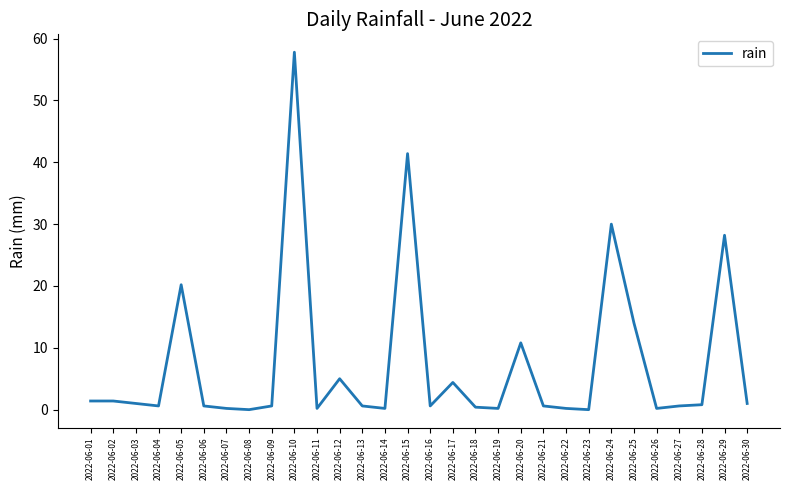

True or false: the data shows 4.4 at 2022-06-17.

True